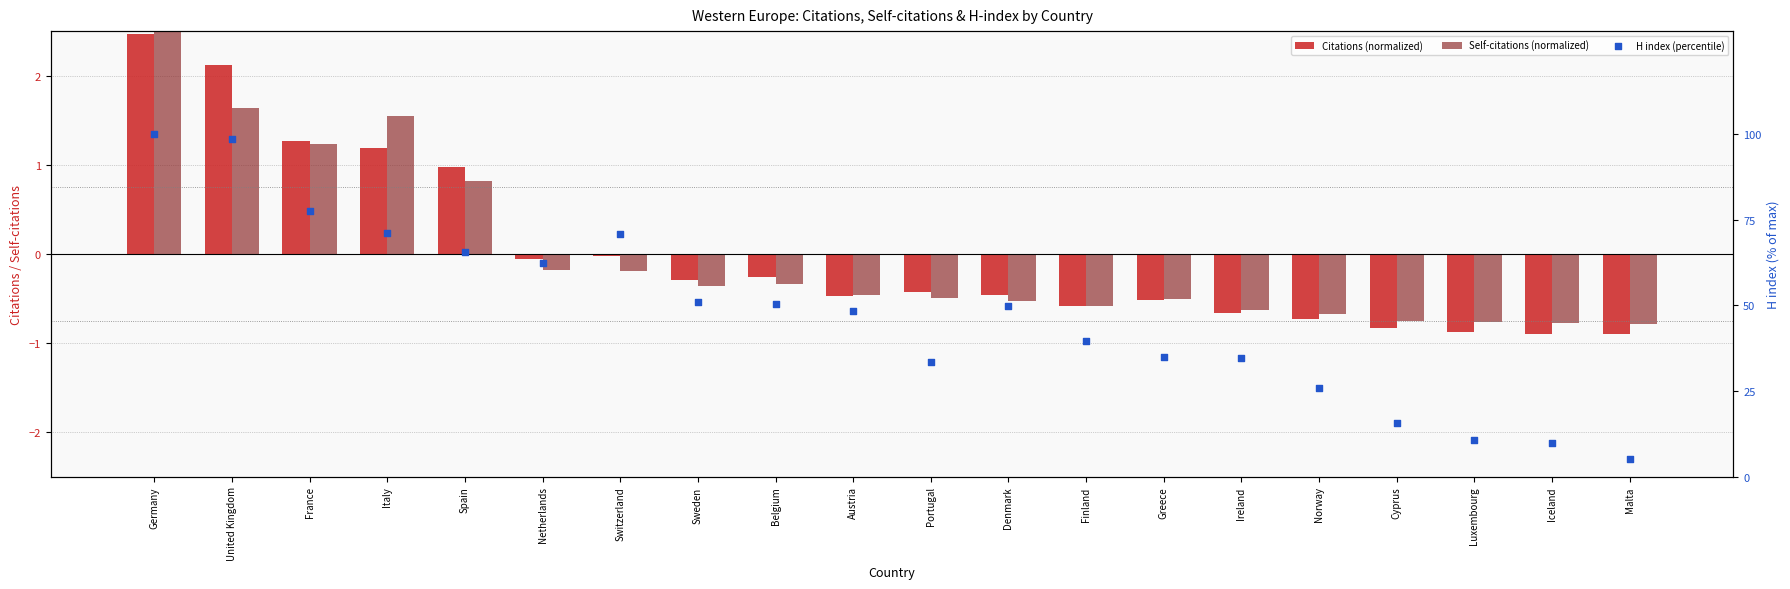

Is the value of H index (percentile) at Denmark greater than the value of Citations (normalized) at Italy?

Yes